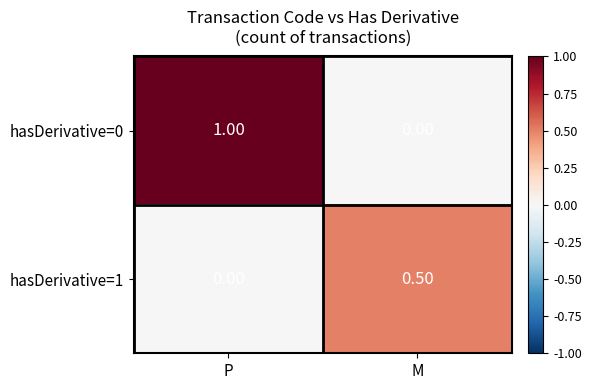

Which category has the lowest value in the hasDerivative=1 series?

P